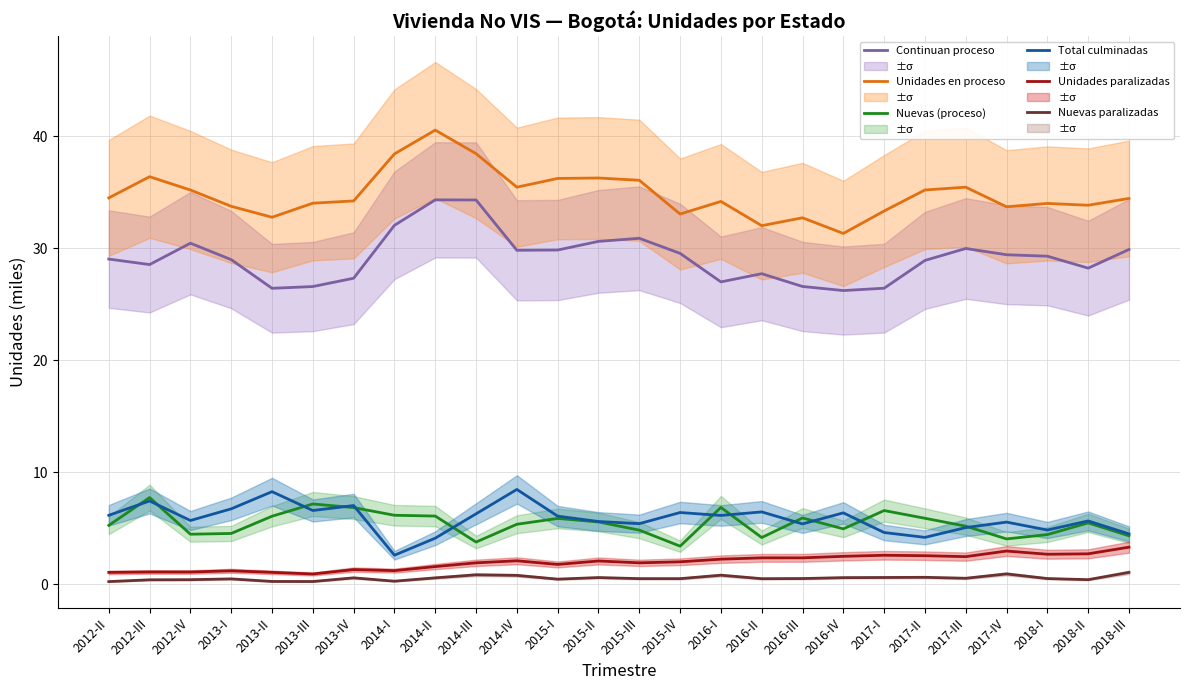

What is the minimum value shown in the chart?

0.2